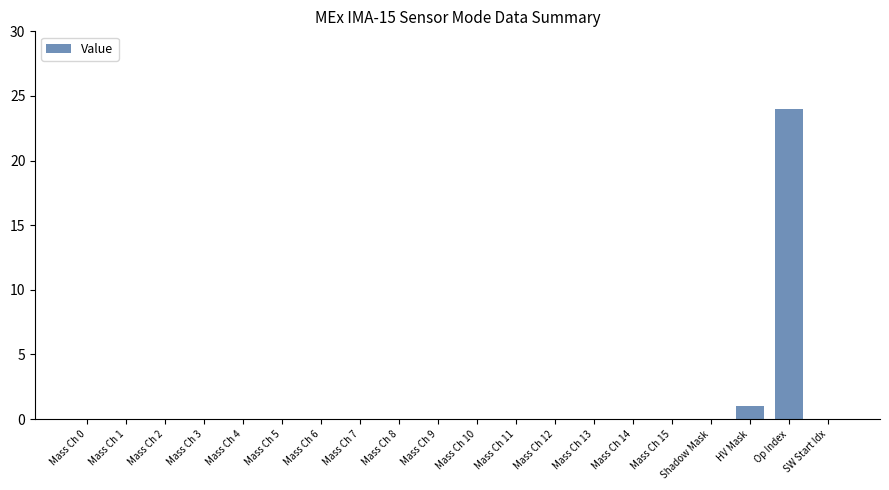

What is the greatest value displayed?

24